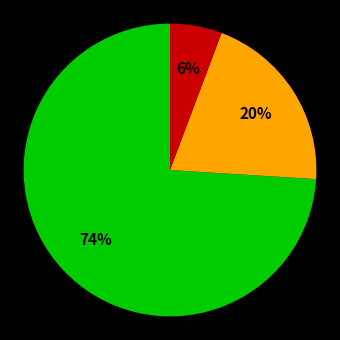

Does any single category account for the majority?

Yes